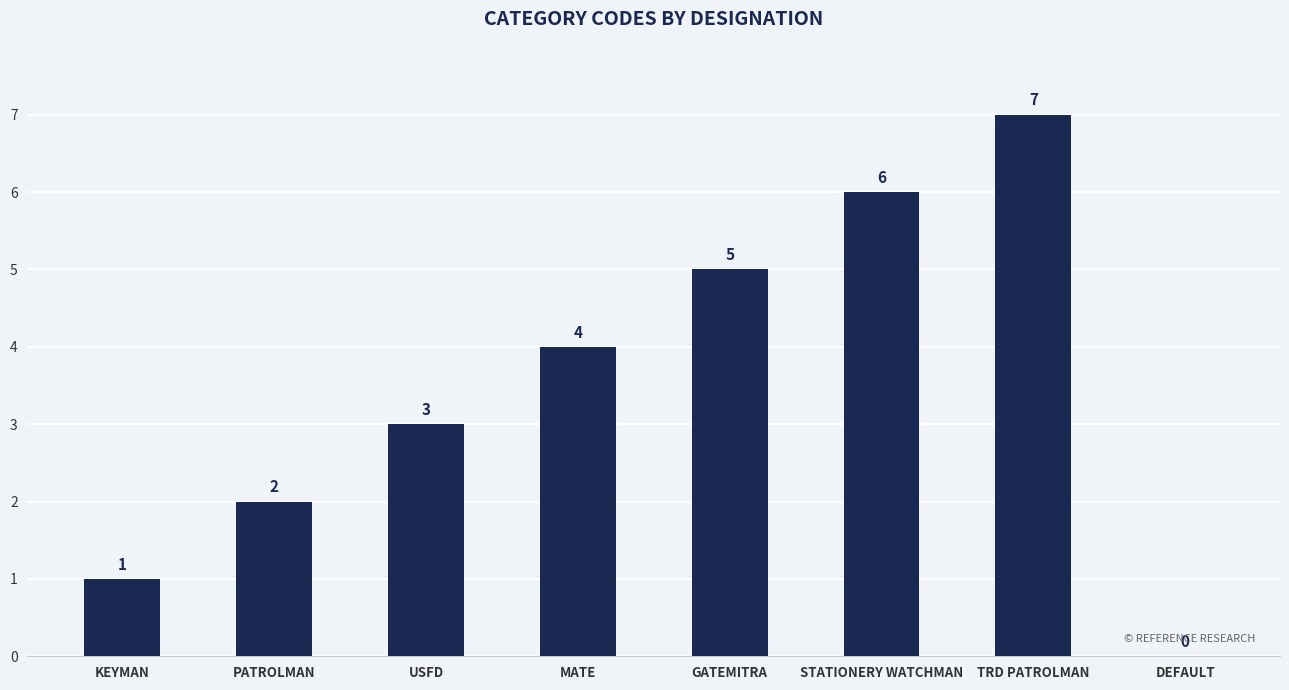

Count the number of data series in this chart.

1